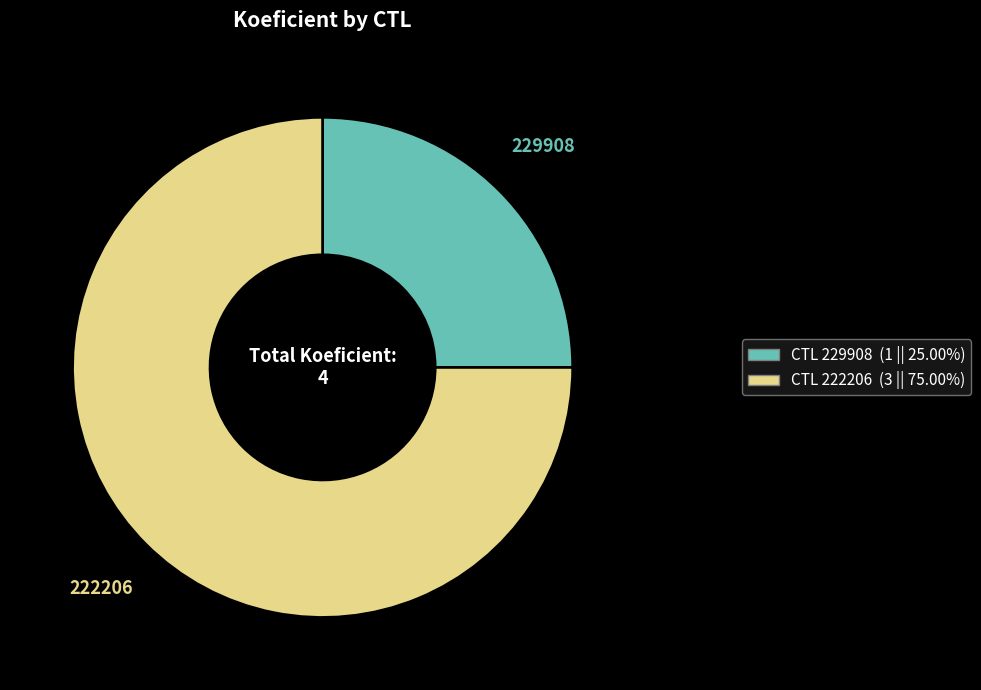

Is there any slice that represents more than half of the pie?

Yes